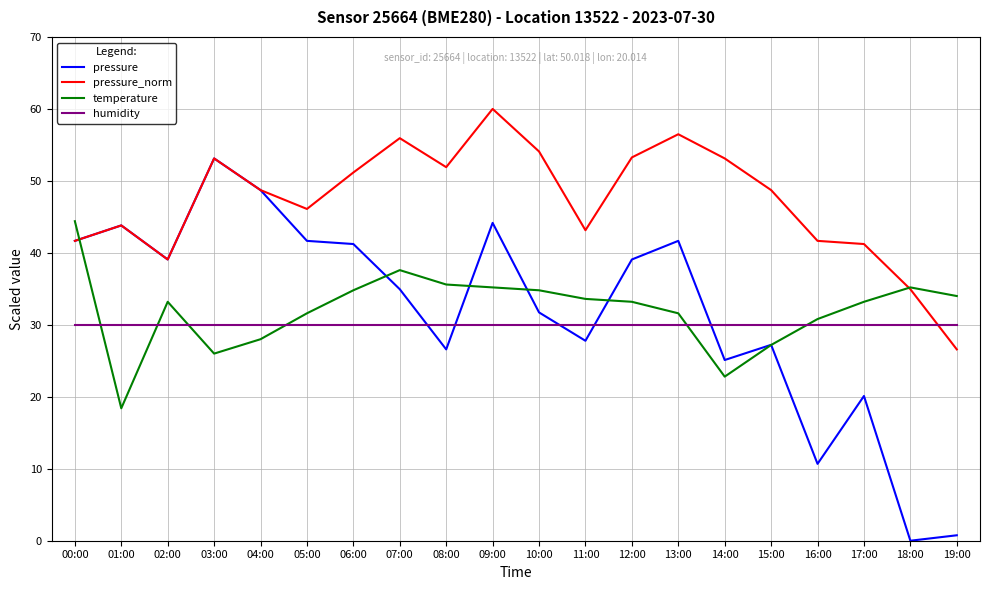

List the series in order of their peak value, highest first.

pressure_norm, pressure, temperature, humidity